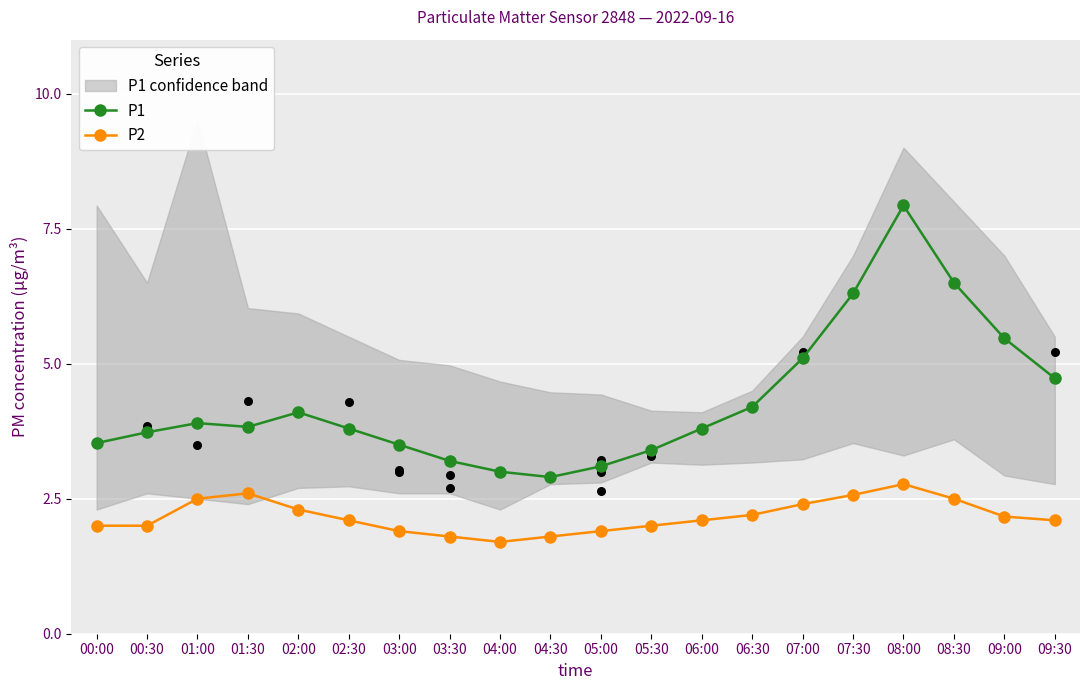

Which series contains the lowest Y value?

P2